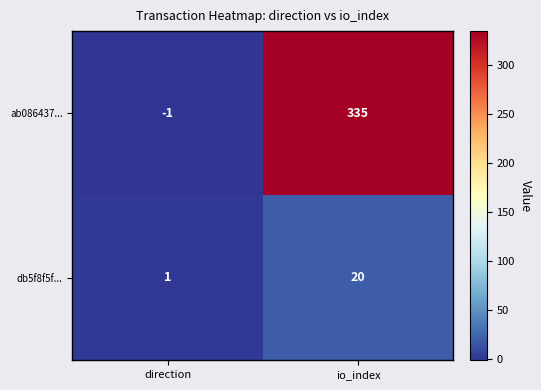

How many data points does each series have?

2